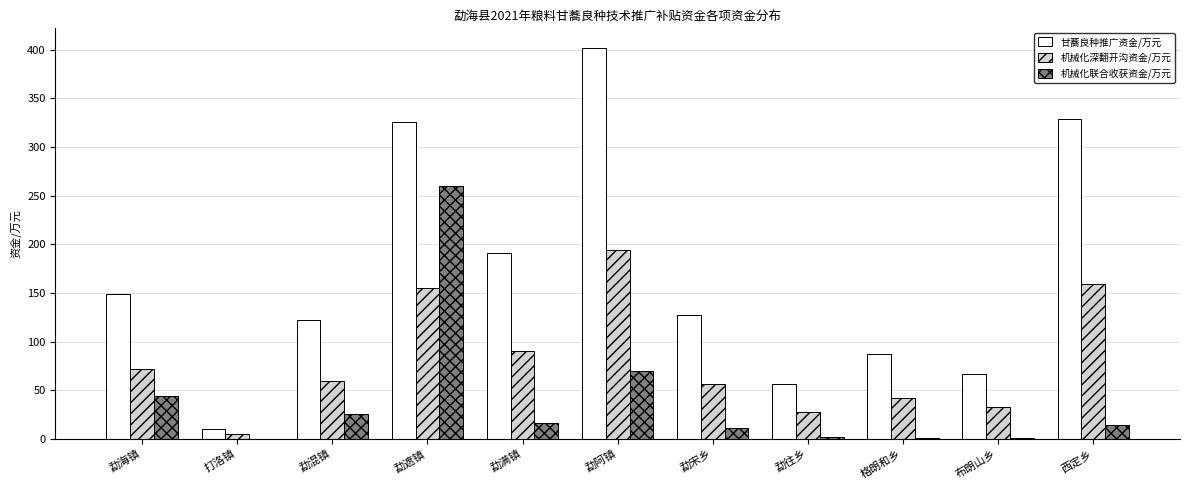

How many data points in 机械化深翻开沟资金/万元 are above 59?

6